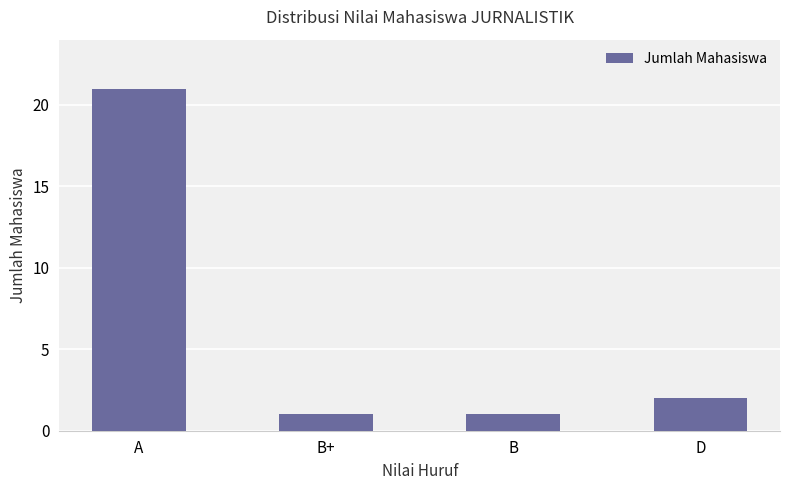

What is the sum of all values?

25